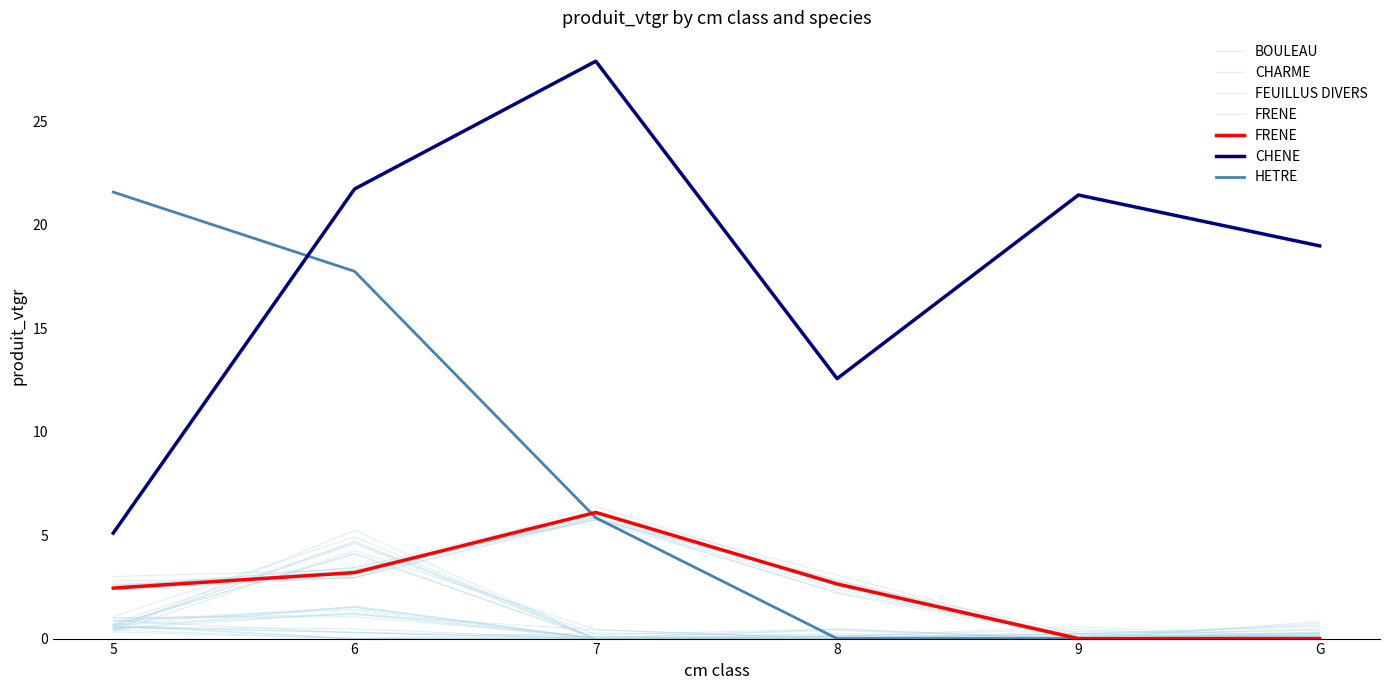

What is the highest value of the CHENE series?

27.9